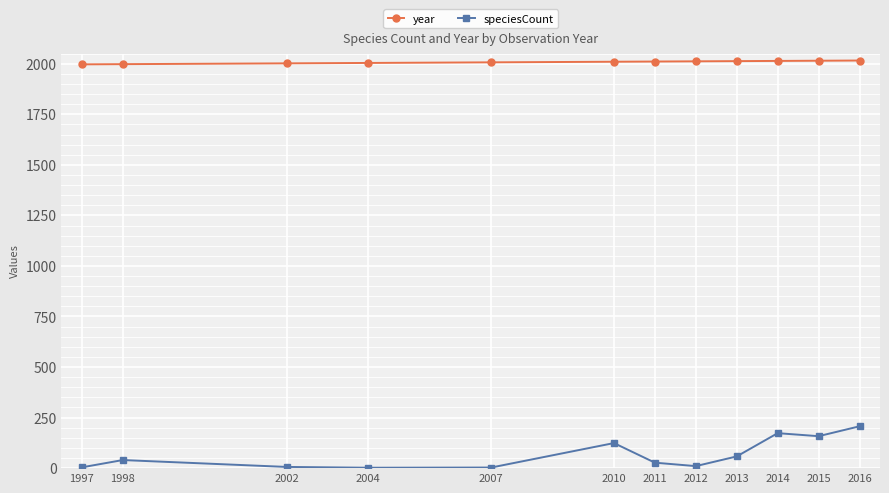

How many lines are shown in the chart?

2